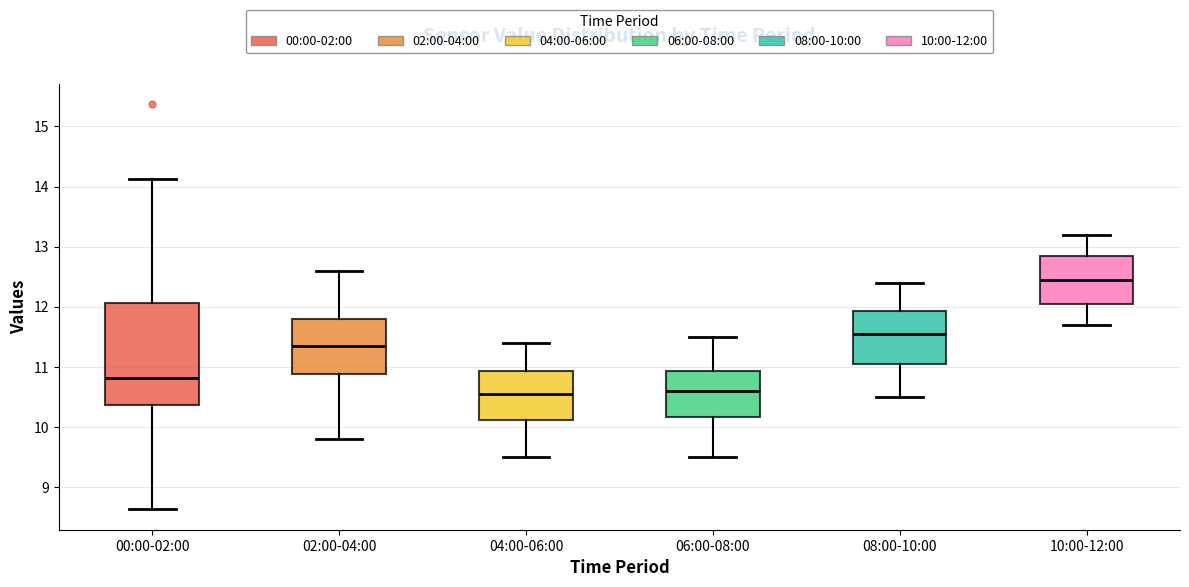

Reading left to right, read every box against the y-axis: the position of its median line, the range the box covers, and the ends of its whiskers. The values are not printed on the chart, so give them approximately, as read against the axis.

00:00-02:00: median 10.8, box 10.4 to 12.1, whiskers 8.6 to 14.1
02:00-04:00: median 11.4, box 10.9 to 11.8, whiskers 9.8 to 12.6
04:00-06:00: median 10.6, box 10.1 to 10.9, whiskers 9.5 to 11.4
06:00-08:00: median 10.6, box 10.2 to 10.9, whiskers 9.5 to 11.5
08:00-10:00: median 11.6, box 11.1 to 11.9, whiskers 10.5 to 12.4
10:00-12:00: median 12.5, box 12.1 to 12.9, whiskers 11.7 to 13.2